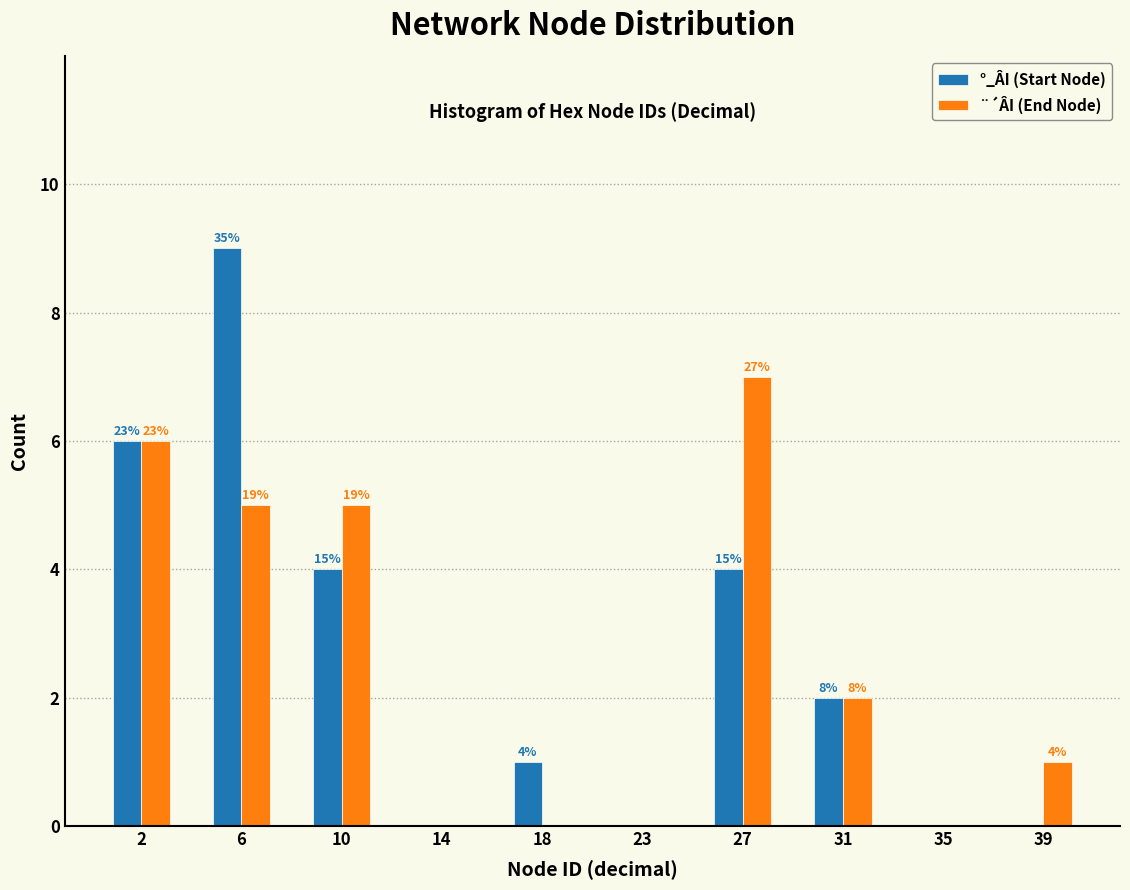

How many groups of bars are there?

10